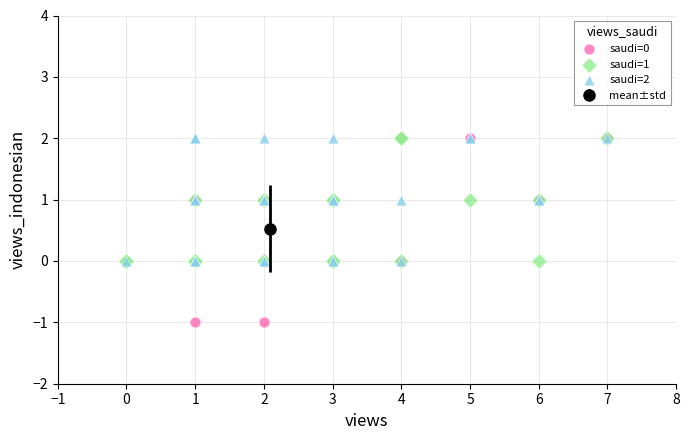

Which series reaches the minimum Y coordinate?

saudi=0